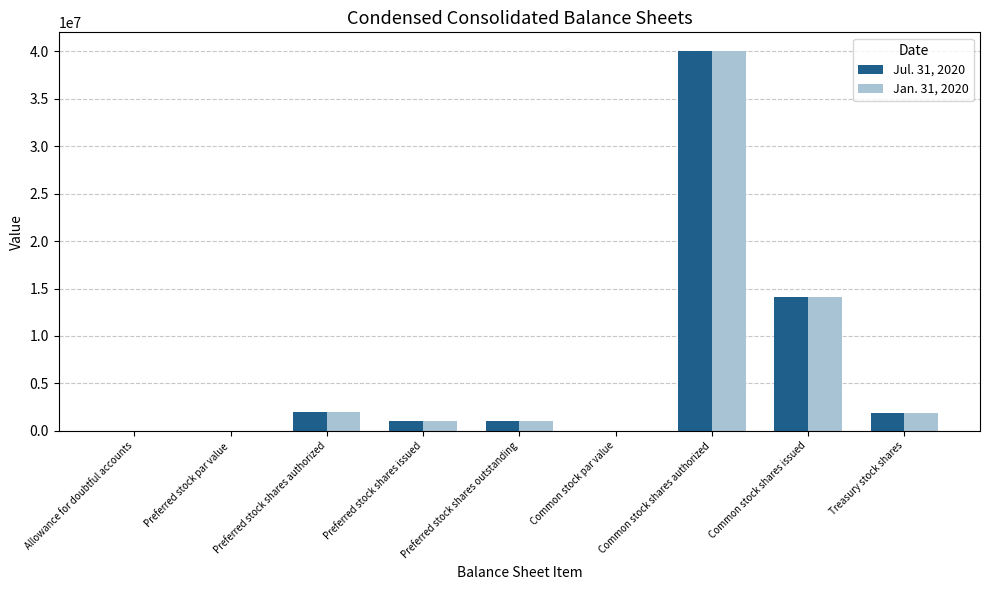

Is the value of Jan. 31, 2020 at Preferred stock shares authorized greater than the value of Jul. 31, 2020 at Preferred stock shares outstanding?

Yes